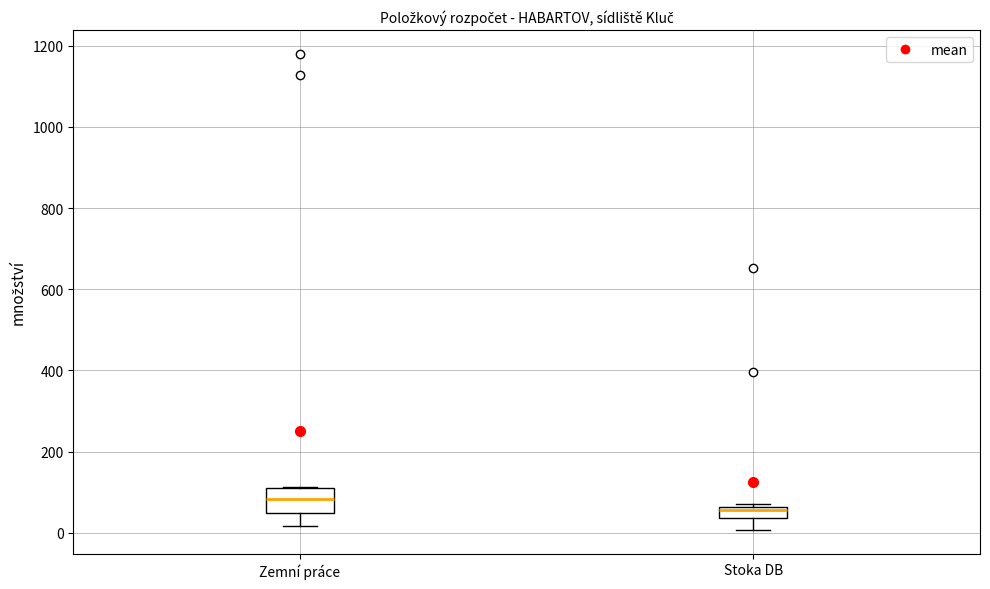

Which box is the tallest, from its lower edge to its upper edge?

Zemní práce